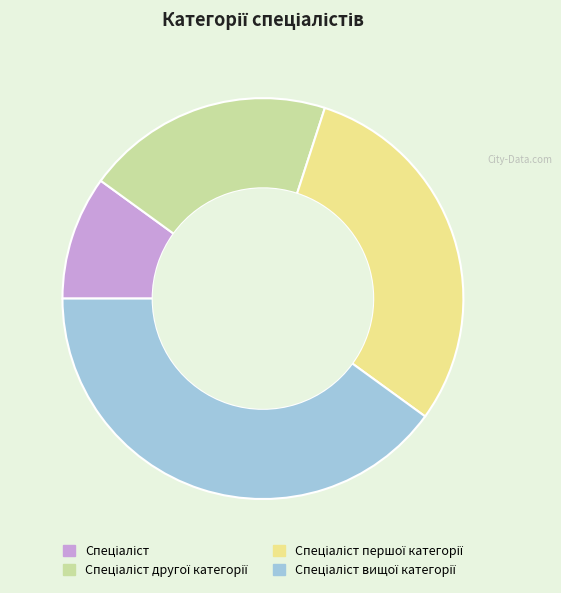

Is there any slice that represents more than half of the pie?

No